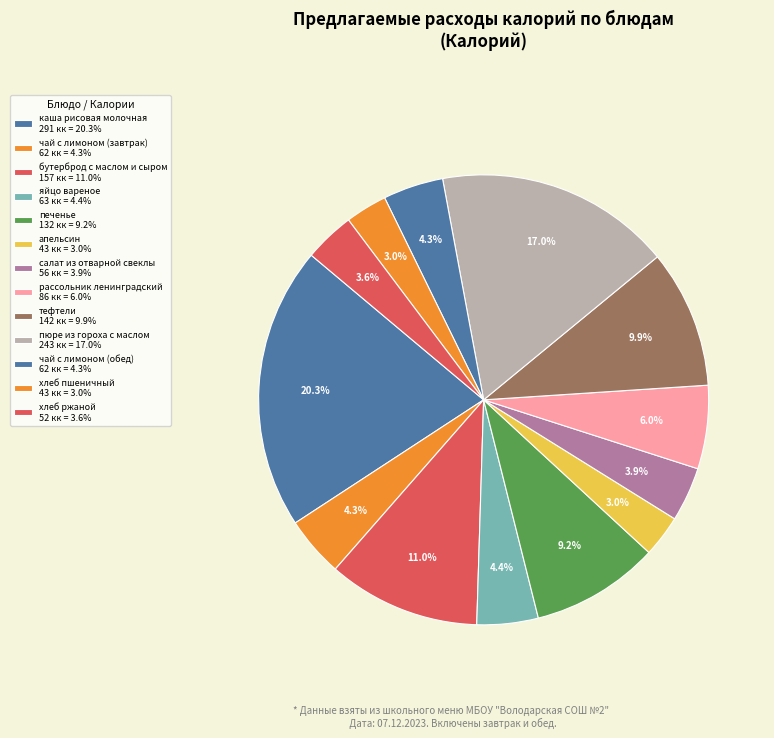

What is the smallest slice in the pie chart?

апельсин